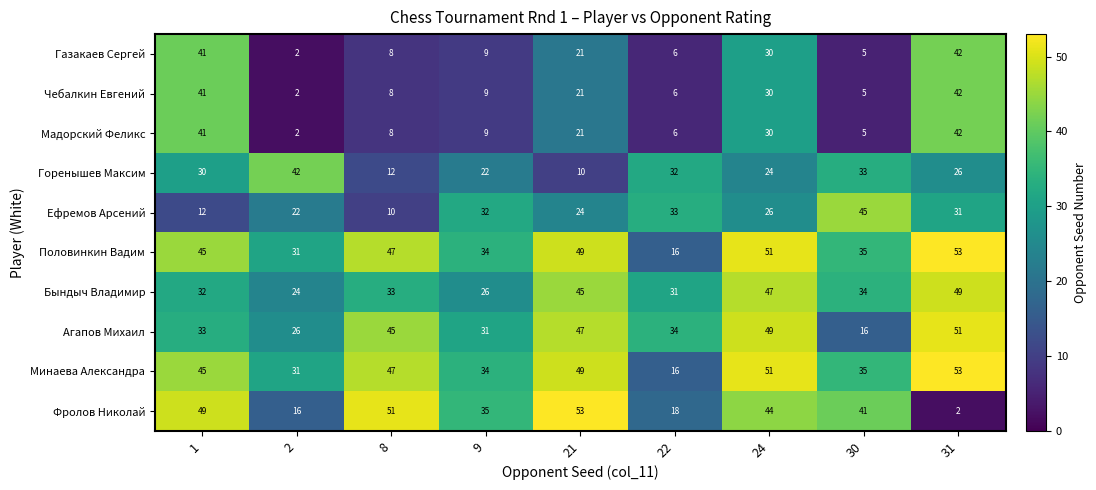

Is it true that Половинкин Вадим equals 16 at 30?

False